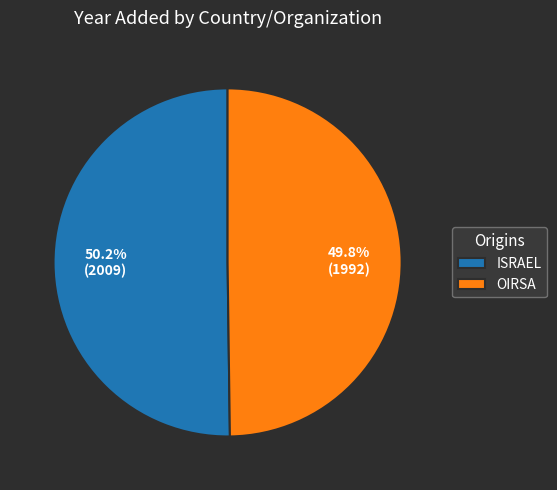

Is there any slice that represents more than half of the pie?

Yes